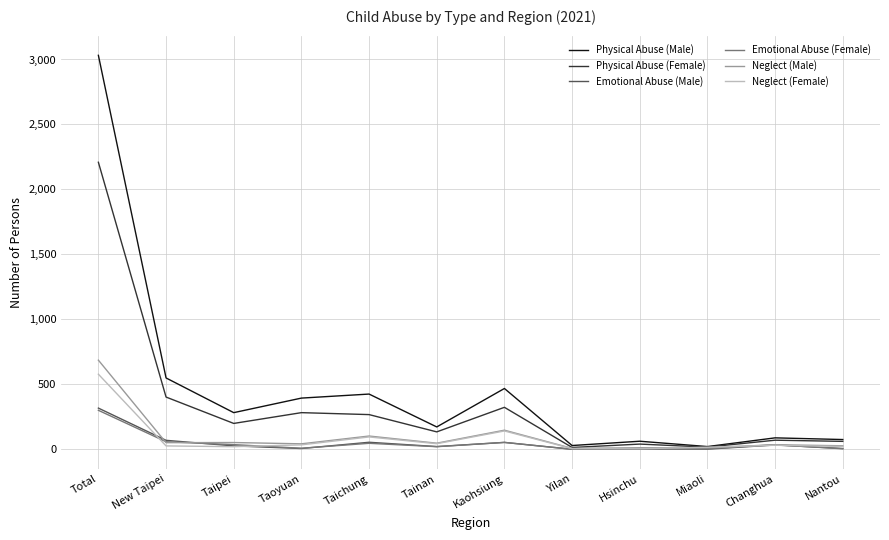

Is it true that Physical Abuse (Female) equals 206 at Kaohsiung?

False